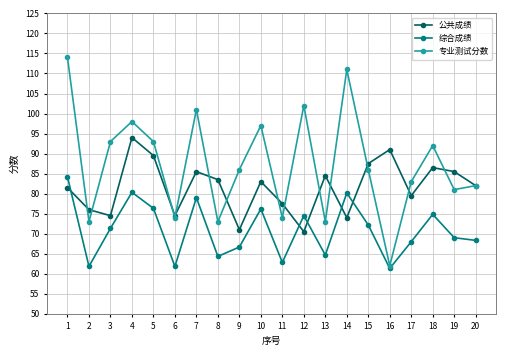

Between 14 and 19, which series saw the biggest shift?

专业测试分数